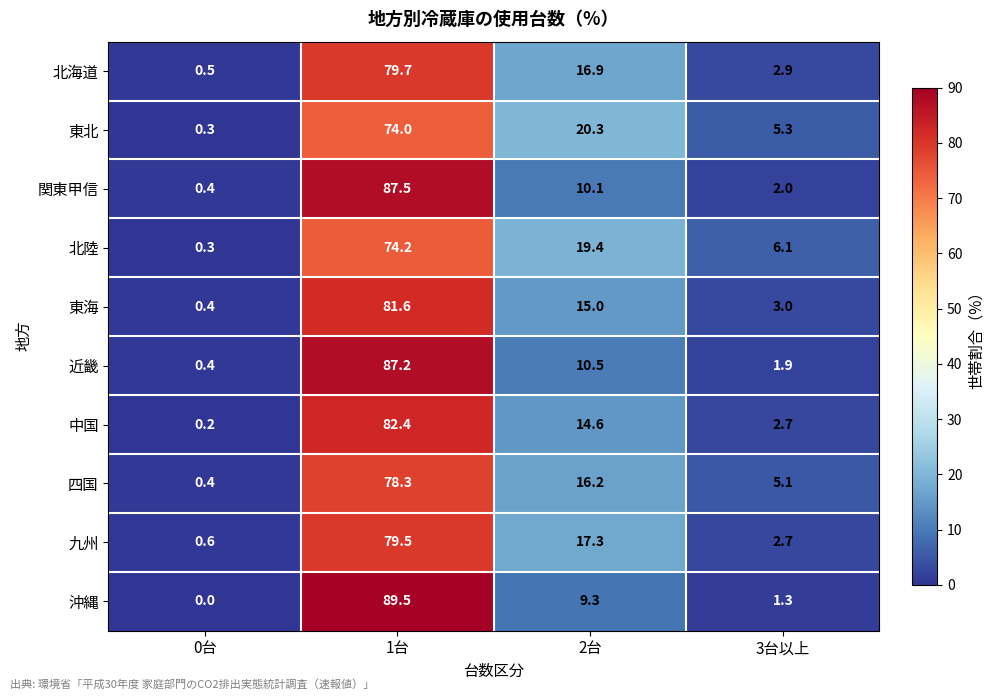

The value of 近畿 at 3台以上 is 1.9. True or false?

True